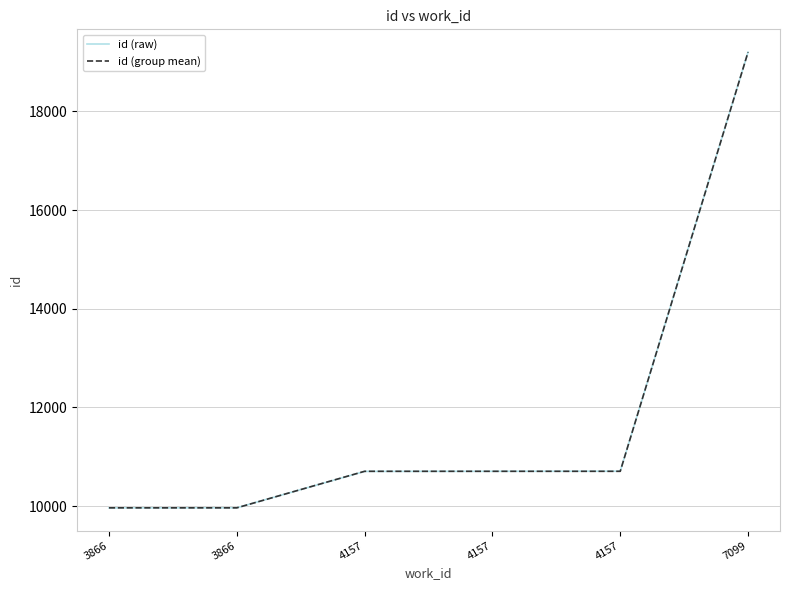

Does the chart display data point markers on the line(s)?

No